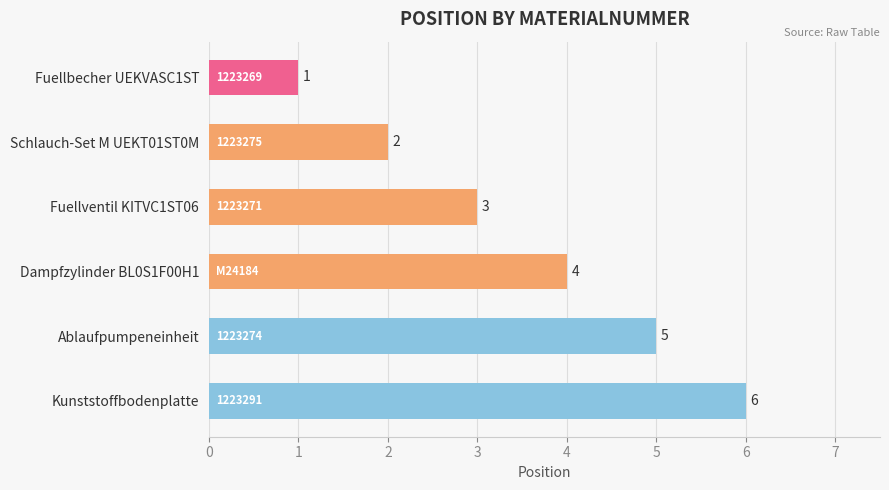

Are the bars grouped side by side (vs. stacked)?

No